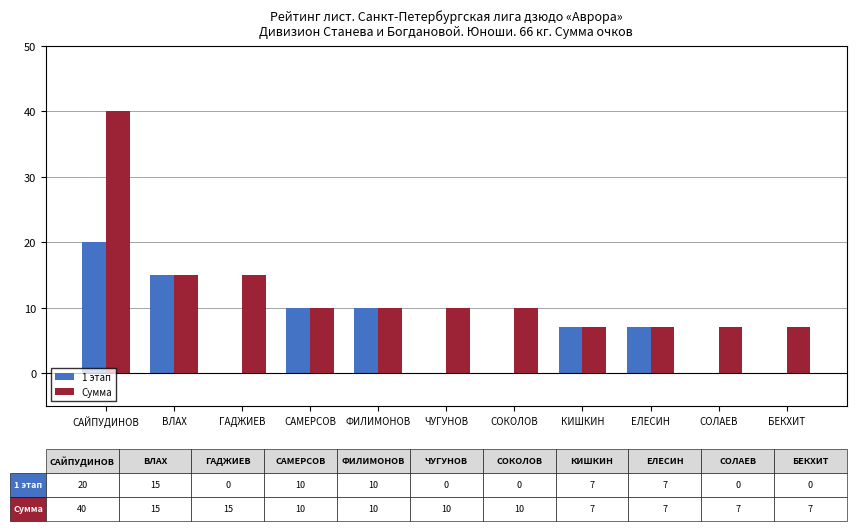

Reading left to right, list all the values displayed in this chart.

1 этап: 20	15	0	10	10	0	0	7	7	0	0
Сумма: 40	15	15	10	10	10	10	7	7	7	7